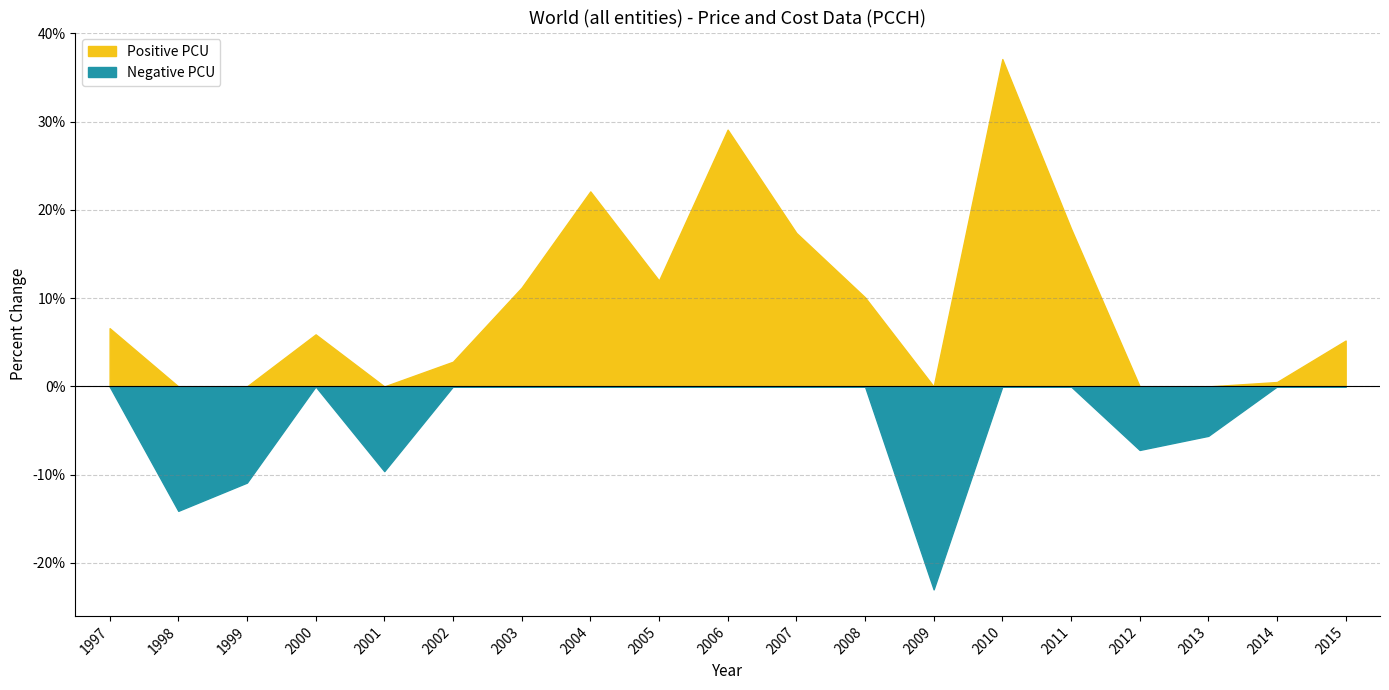

How many positive values are there?

13